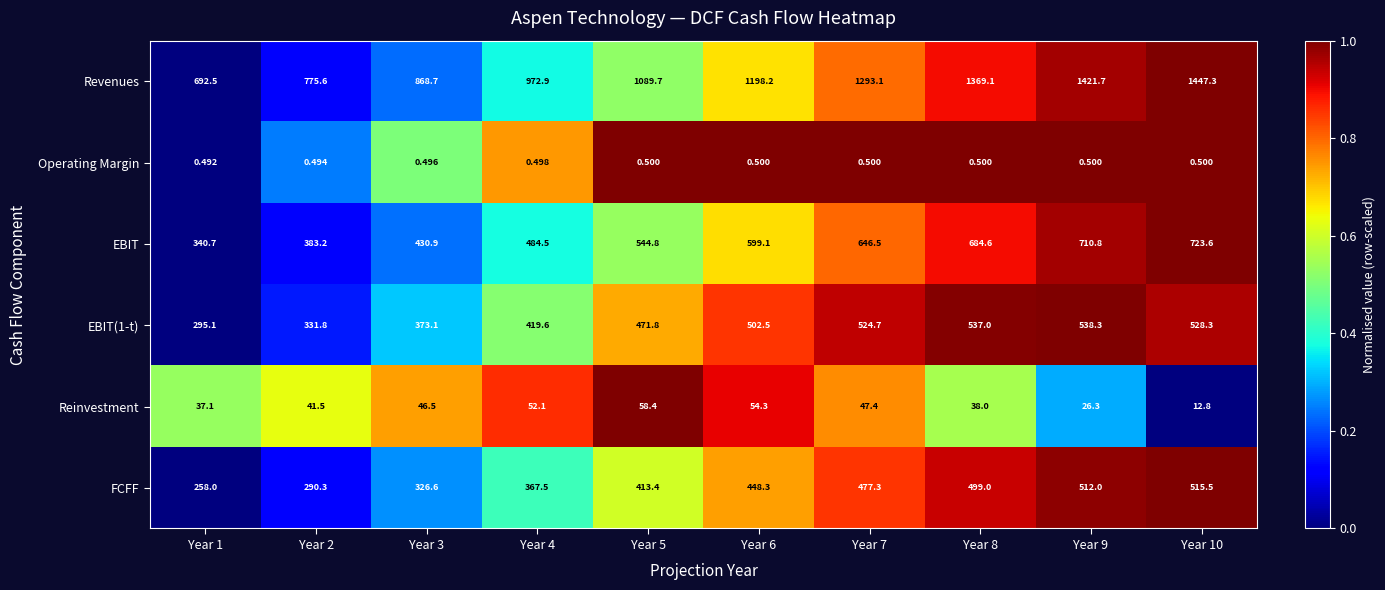

How many distinct data groups are displayed?

6